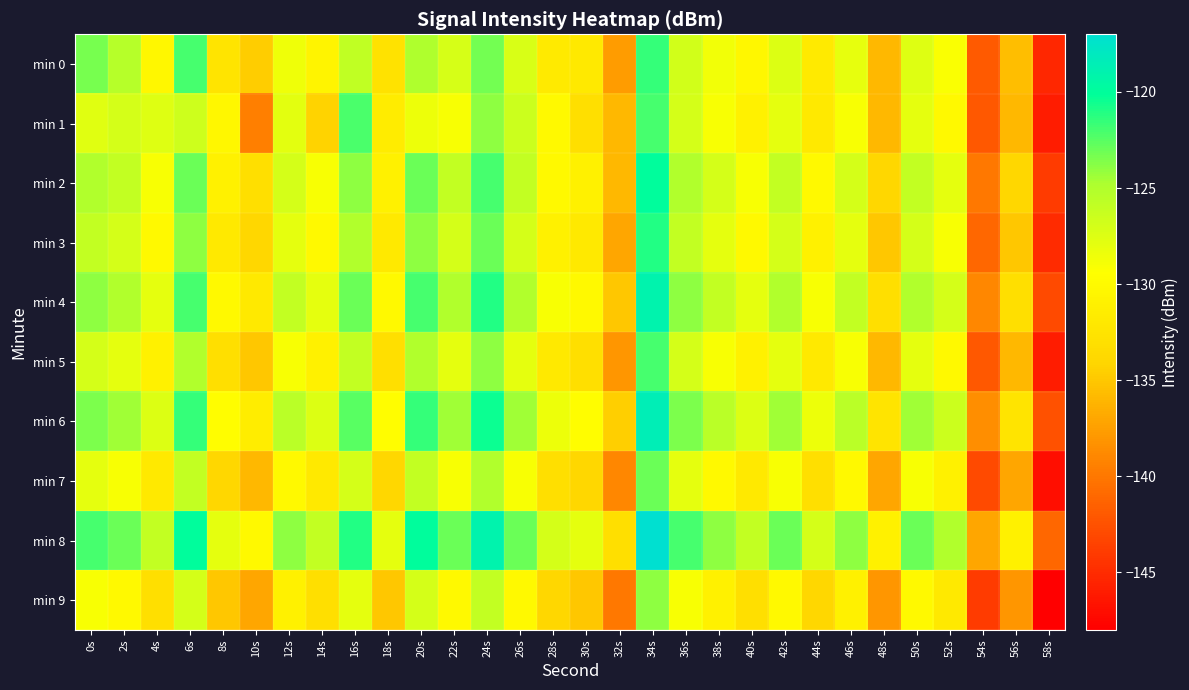

Which has a higher value, 40s or 22s?

22s